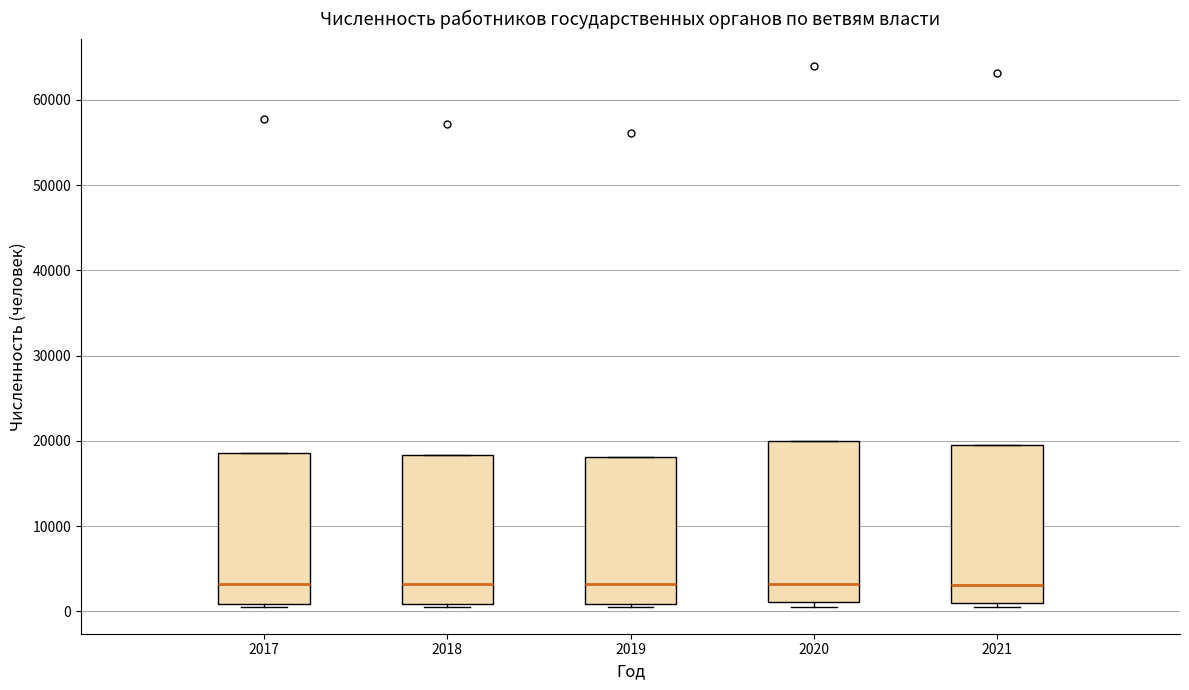

Where is the upper edge of the box at x = 2021 on the y-axis? The values are not printed on the chart, so give them approximately, as read against the axis.

20000